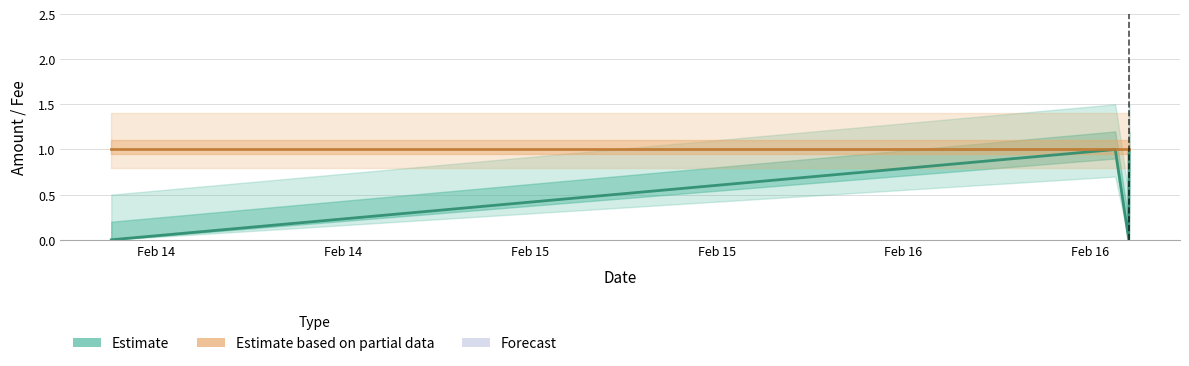

True or false: Fee (Estimate based on partial data) has a value of 1 at Feb 15.

True